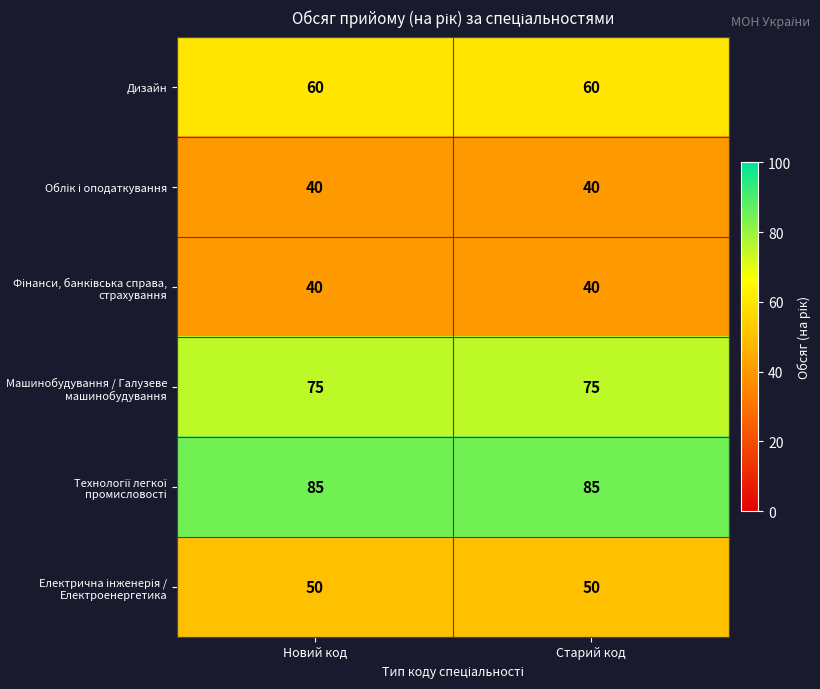

What is the total value across all series at Старий код?

350